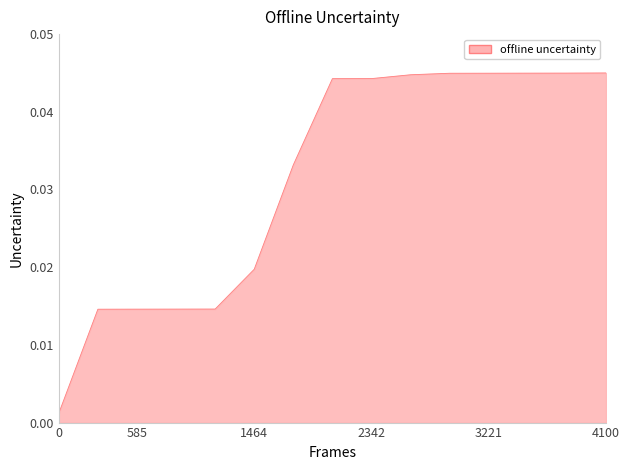

Which has a higher value, 3221 or 585?

3221